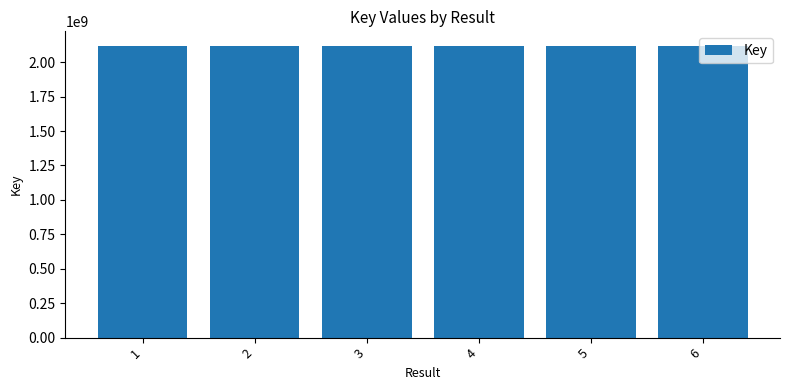

The value at 2 is 3268331877. True or false?

False